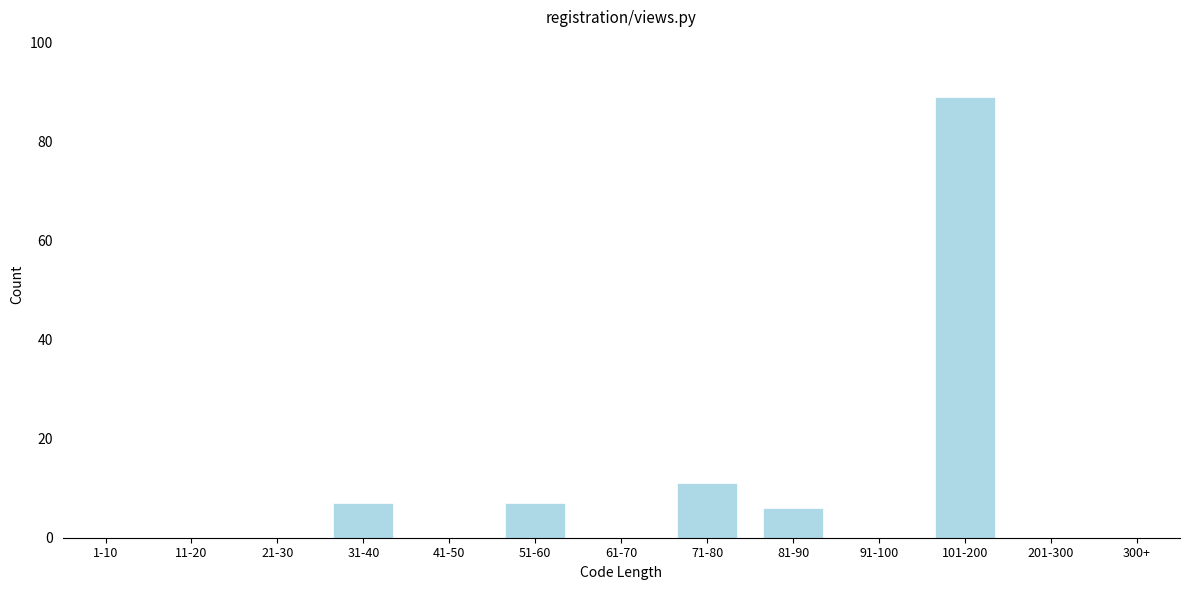

Reading left to right, extract all data points from this chart.

1-10=0	11-20=0	21-30=0	31-40=7	41-50=0	51-60=7	61-70=0	71-80=11	81-90=6	91-100=0	101-200=89	201-300=0	300+=0